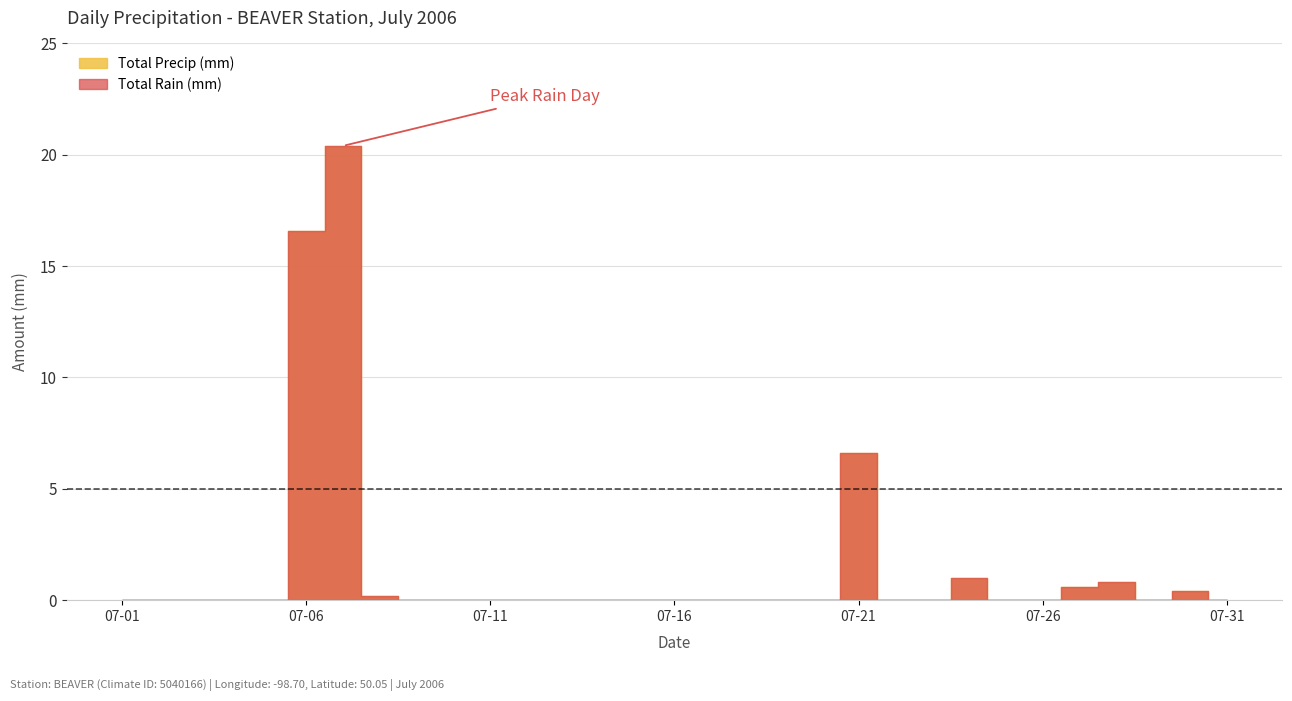

Is the value of Total Precip (mm) at 2006-07-21 greater than the value of Total Rain (mm) at 2006-07-10?

Yes